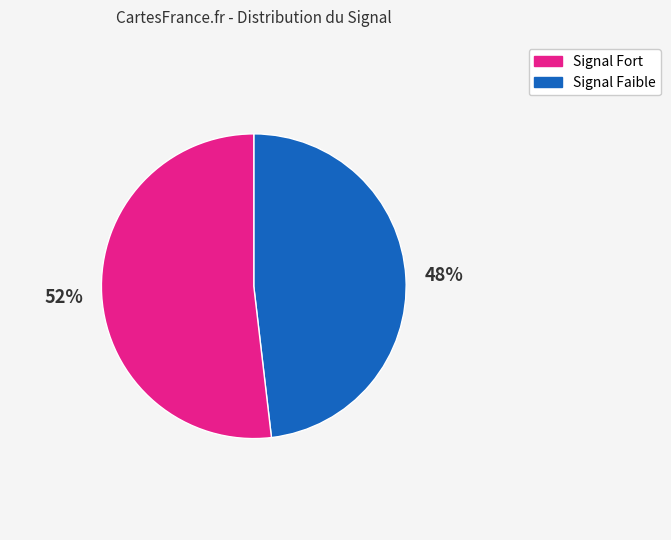

To the nearest percent, what is the average slice percentage?

50%